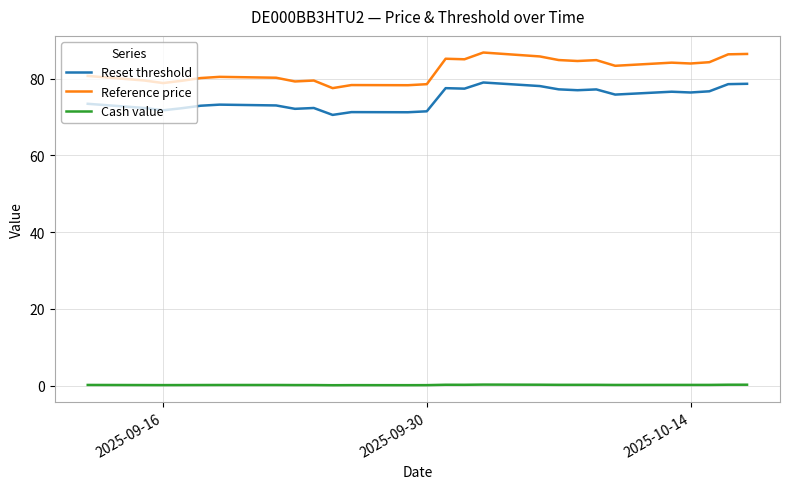

What is the difference between the maximum and minimum values in the Reset threshold series?

8.4